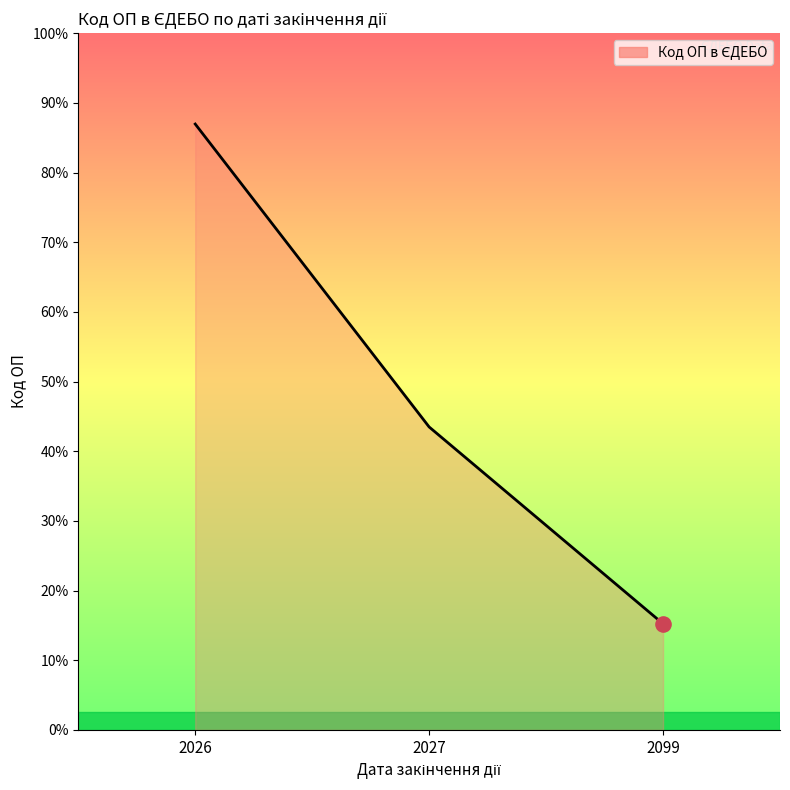

Approximately how many times larger is the value at 2026 compared to 2027?

2.0